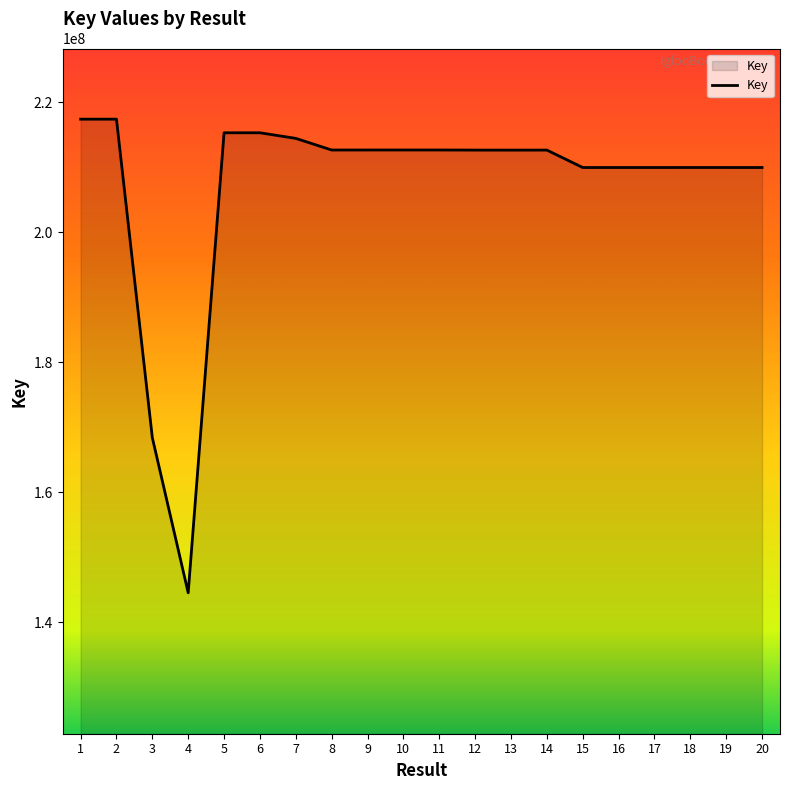

True or false: the data shows 168402821 at 3.

True